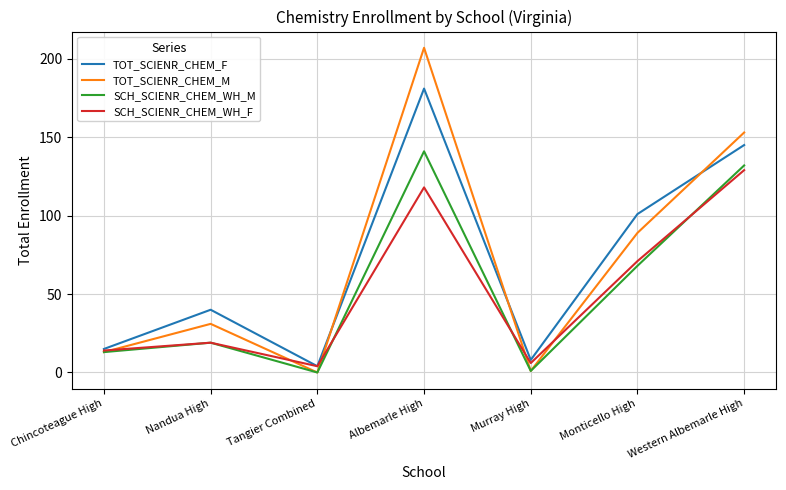

At which label is TOT_SCIENR_CHEM_M closest to 103?

Monticello High